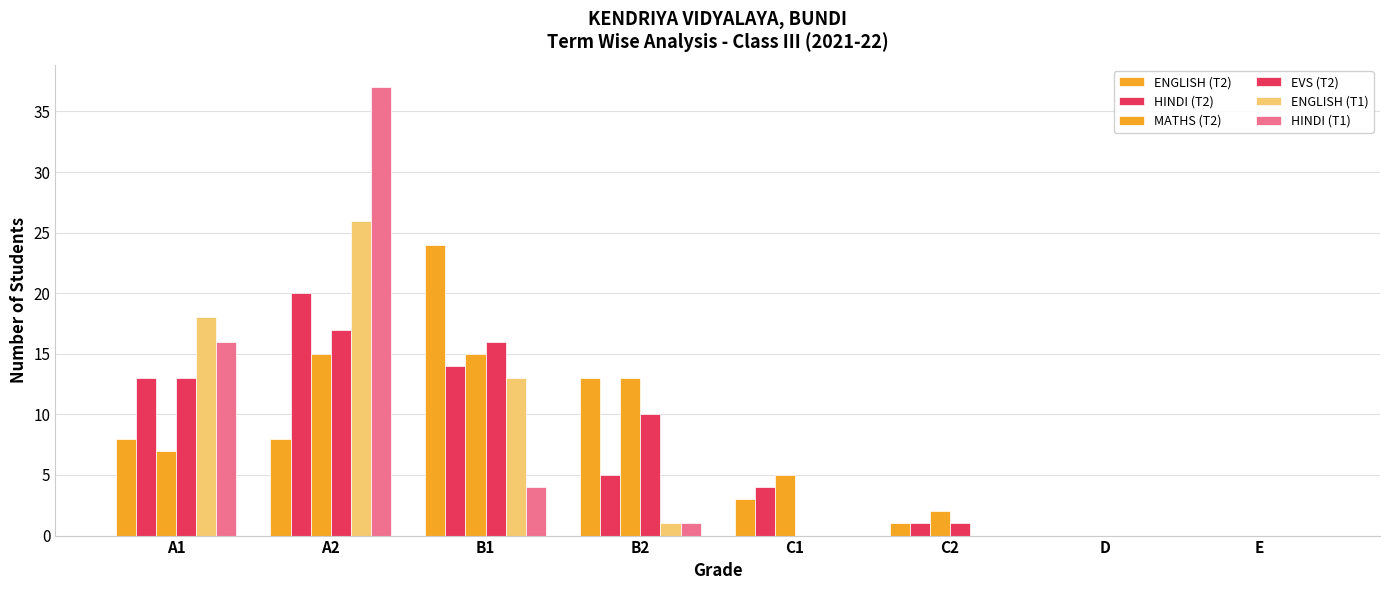

Reading right to left, transcribe all the data shown in this chart.

ENGLISH (T2): E=0	D=0	C2=1	C1=3	B2=13	B1=24	A2=8	A1=8
HINDI (T2): E=0	D=0	C2=1	C1=4	B2=5	B1=14	A2=20	A1=13
MATHS (T2): E=0	D=0	C2=2	C1=5	B2=13	B1=15	A2=15	A1=7
EVS (T2): E=0	D=0	C2=1	C1=0	B2=10	B1=16	A2=17	A1=13
ENGLISH (T1): E=0	D=0	C2=0	C1=0	B2=1	B1=13	A2=26	A1=18
HINDI (T1): E=0	D=0	C2=0	C1=0	B2=1	B1=4	A2=37	A1=16